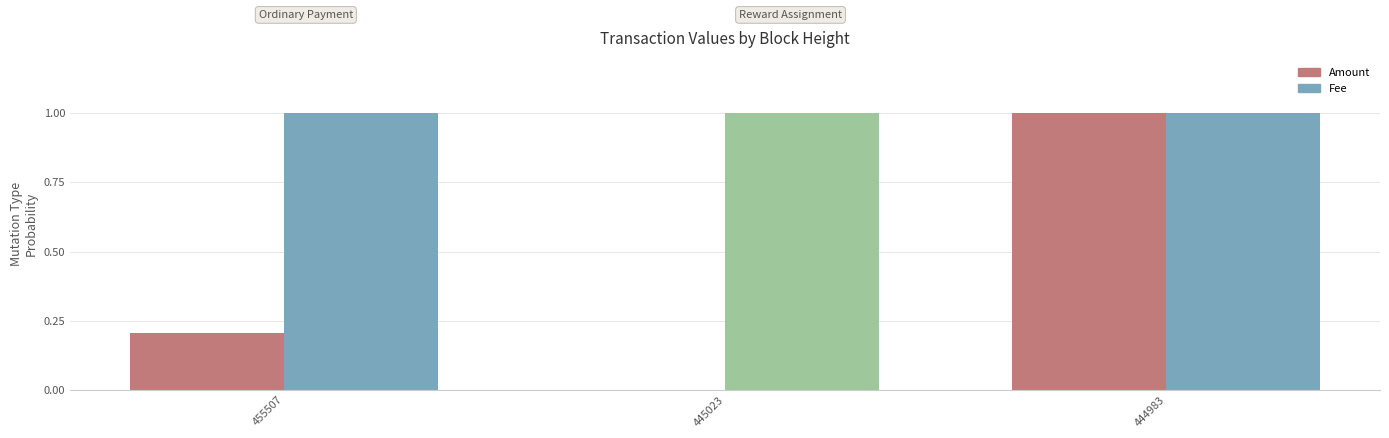

At which category is the sum across all series the highest?

444983